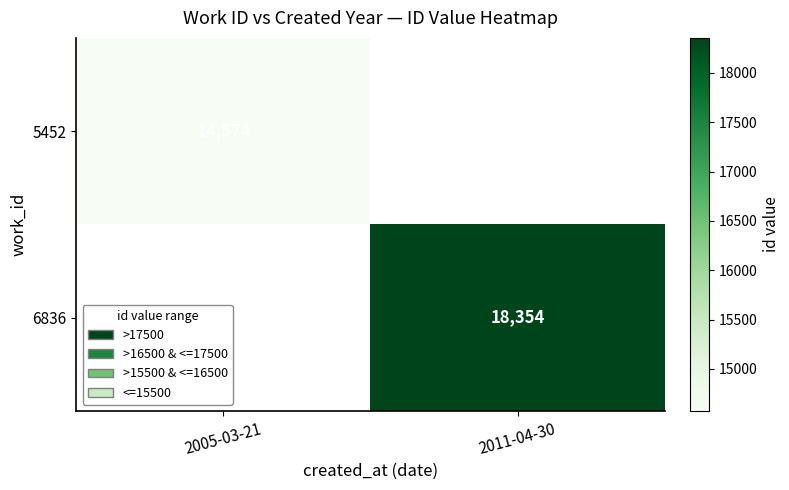

Is it true that 6836 equals 18354 at 2011-04-30?

True